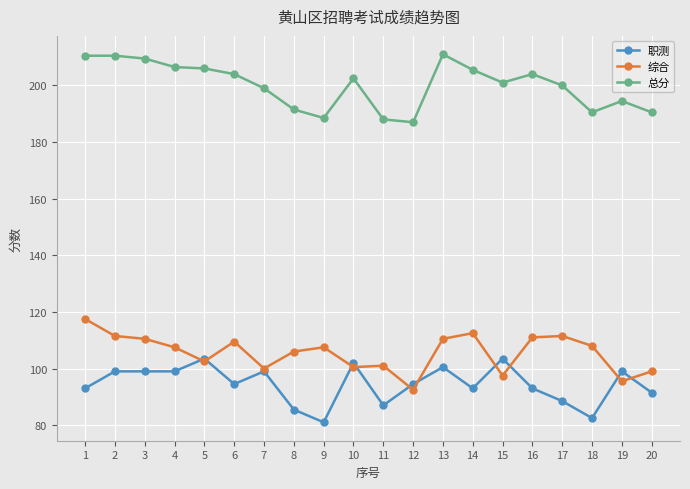

Where does the 职测 series first go above 94?

2